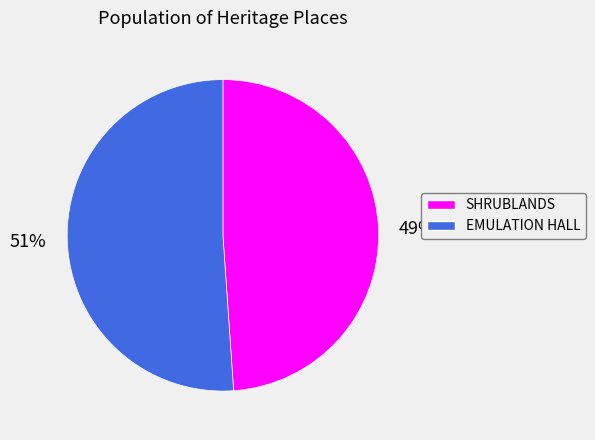

What is the majority slice?

EMULATION HALL